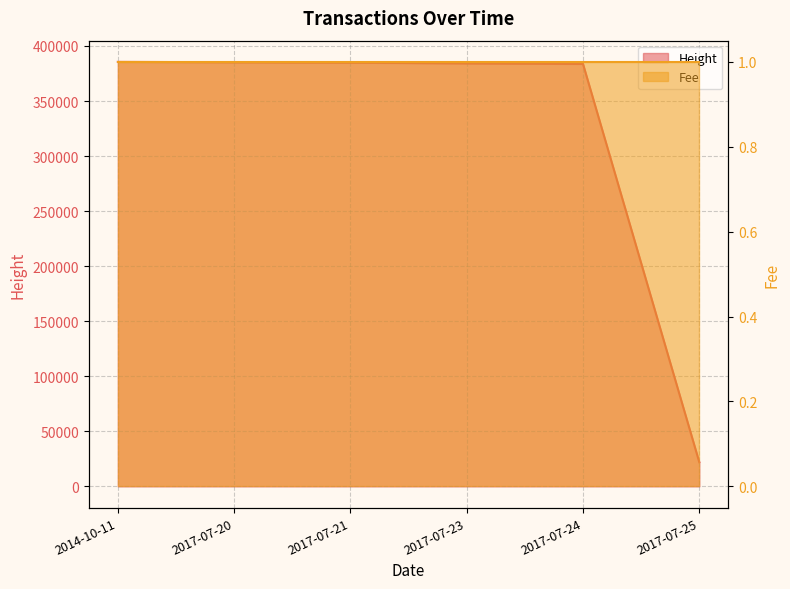

Reading left to right, what are all the values shown in this chart?

2014-10-11=385562	2017-07-20=385236	2017-07-21=384884	2017-07-23=384190	2017-07-24=383701	2017-07-25=21973